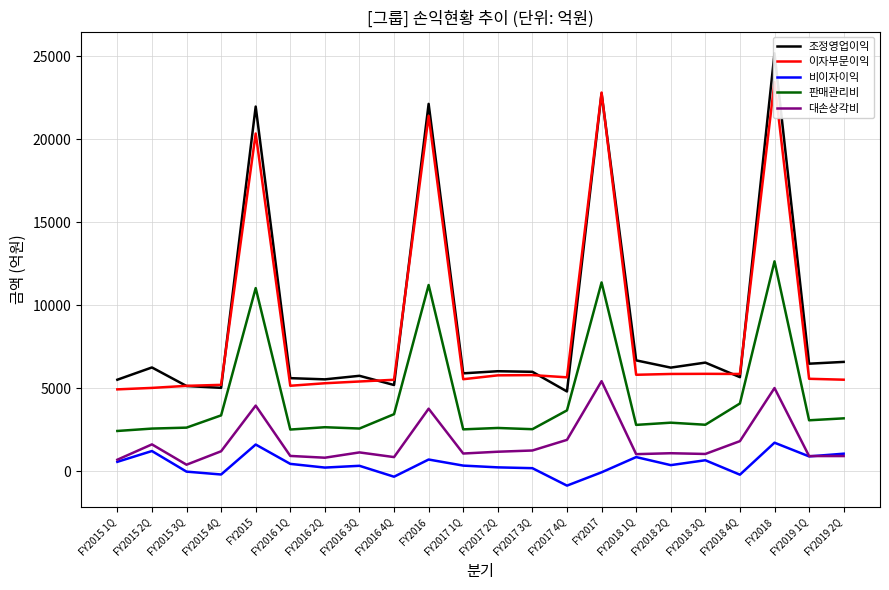

Reading right to left, extract all data points from this chart.

조정영업이익: FY2019 2Q=6595	FY2019 1Q=6487	FY2018=25168	FY2018 4Q=5677	FY2018 3Q=6553	FY2018 2Q=6251	FY2018 1Q=6687	FY2017=22756	FY2017 4Q=4816	FY2017 3Q=5999	FY2017 2Q=6034	FY2017 1Q=5907	FY2016=22124	FY2016 4Q=5204	FY2016 3Q=5758	FY2016 2Q=5545	FY2016 1Q=5617	FY2015=21962	FY2015 4Q=5033	FY2015 3Q=5145	FY2015 2Q=6261	FY2015 1Q=5523
이자부문이익: FY2019 2Q=5524	FY2019 1Q=5579	FY2018=23435	FY2018 4Q=5869	FY2018 3Q=5877	FY2018 2Q=5869	FY2018 1Q=5820	FY2017=22806	FY2017 4Q=5667	FY2017 3Q=5800	FY2017 2Q=5786	FY2017 1Q=5553	FY2016=21404	FY2016 4Q=5519	FY2016 3Q=5416	FY2016 2Q=5310	FY2016 1Q=5159	FY2015=20340	FY2015 4Q=5214	FY2015 3Q=5154	FY2015 2Q=5030	FY2015 1Q=4942
비이자이익: FY2019 2Q=1071	FY2019 1Q=908	FY2018=1733	FY2018 4Q=-192	FY2018 3Q=676	FY2018 2Q=382	FY2018 1Q=867	FY2017=-50	FY2017 4Q=-851	FY2017 3Q=199	FY2017 2Q=248	FY2017 1Q=354	FY2016=720	FY2016 4Q=-315	FY2016 3Q=342	FY2016 2Q=235	FY2016 1Q=458	FY2015=1622	FY2015 4Q=-181	FY2015 3Q=-9	FY2015 2Q=1231	FY2015 1Q=581
판매관리비: FY2019 2Q=3198	FY2019 1Q=3081	FY2018=12647	FY2018 4Q=4093	FY2018 3Q=2813	FY2018 2Q=2937	FY2018 1Q=2804	FY2017=11377	FY2017 4Q=3678	FY2017 3Q=2545	FY2017 2Q=2619	FY2017 1Q=2535	FY2016=11222	FY2016 4Q=3449	FY2016 3Q=2585	FY2016 2Q=2664	FY2016 1Q=2524	FY2015=11036	FY2015 4Q=3377	FY2015 3Q=2639	FY2015 2Q=2582	FY2015 1Q=2438
대손상각비: FY2019 2Q=928	FY2019 1Q=928	FY2018=5022	FY2018 4Q=1826	FY2018 3Q=1054	FY2018 2Q=1099	FY2018 1Q=1043	FY2017=5436	FY2017 4Q=1903	FY2017 3Q=1263	FY2017 2Q=1189	FY2017 1Q=1081	FY2016=3779	FY2016 4Q=866	FY2016 3Q=1148	FY2016 2Q=829	FY2016 1Q=936	FY2015=3964	FY2015 4Q=1217	FY2015 3Q=408	FY2015 2Q=1631	FY2015 1Q=708